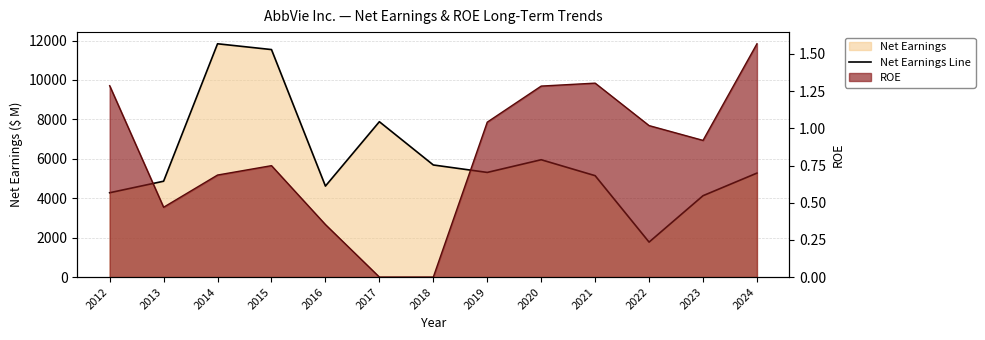

What is the change in value from 2016 to 2018?

+1071